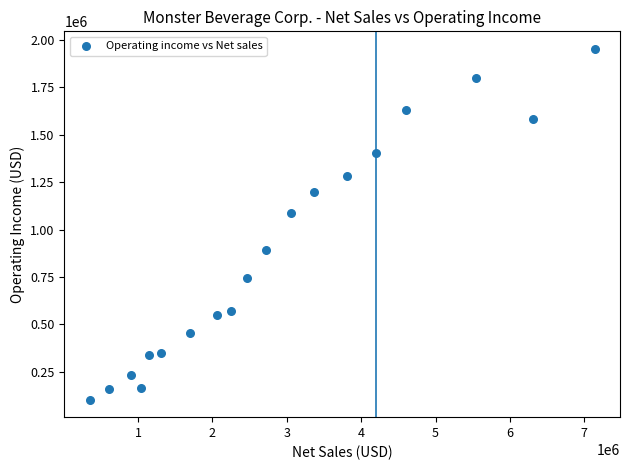

What is the range of X values (max minus min)?

6791141